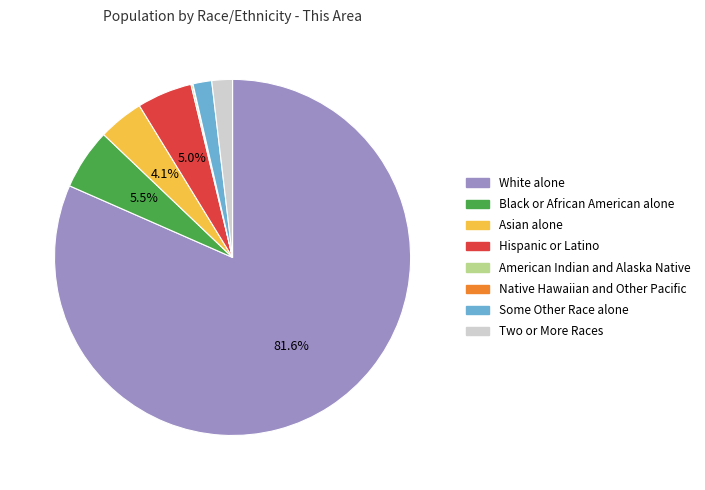

Which has a higher value, Hispanic or Latino or White alone?

White alone